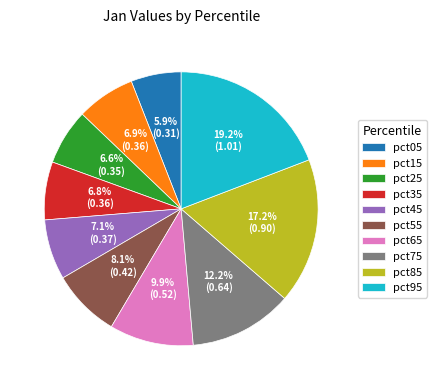

To the nearest percent, what is the difference between the largest and smallest slice percentages?

13%